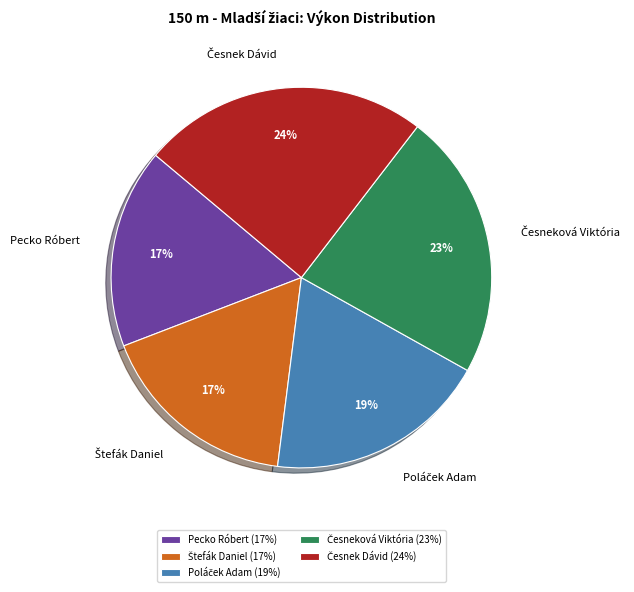

Does Pecko Róbert account for over 50% of the chart?

No